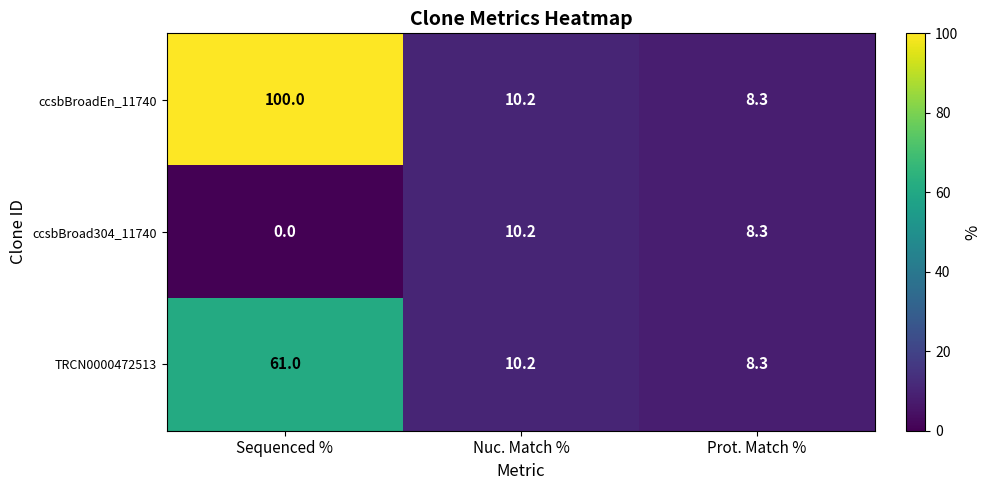

The value of ccsbBroadEn_11740 at Prot. Match % is 8.3. True or false?

True